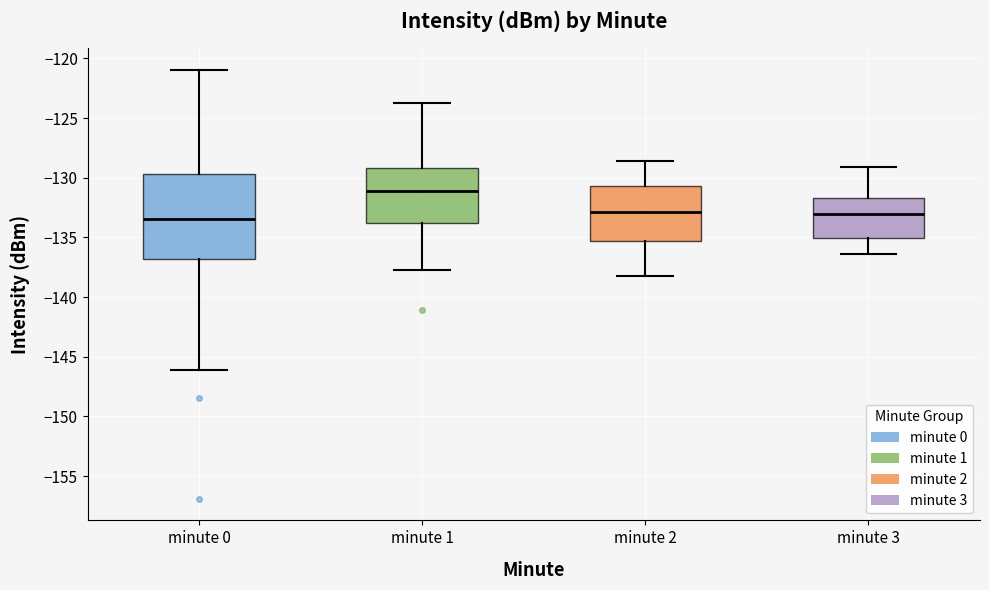

Reading left to right, transcribe this box plot: for each box, give where its median line is, the range the box spans, and where its two whiskers end, as read against the y-axis. The values are not printed on the chart, so give them approximately, as read against the axis.

minute 0: median -133.5, box -137.0 to -129.5, whiskers -146.0 to -121.0
minute 1: median -131.0, box -134.0 to -129.0, whiskers -137.5 to -123.5
minute 2: median -133.0, box -135.5 to -130.5, whiskers -138.0 to -128.5
minute 3: median -133.0, box -135.0 to -131.5, whiskers -136.5 to -129.0